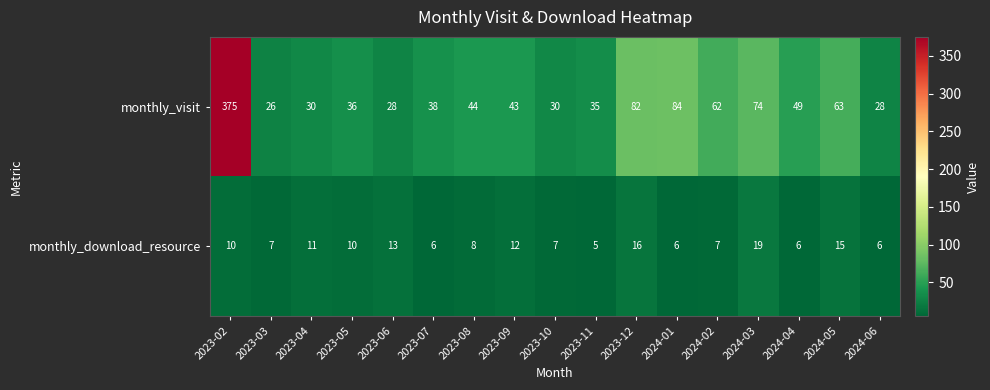

At which category is the sum across all series the highest?

2023-02